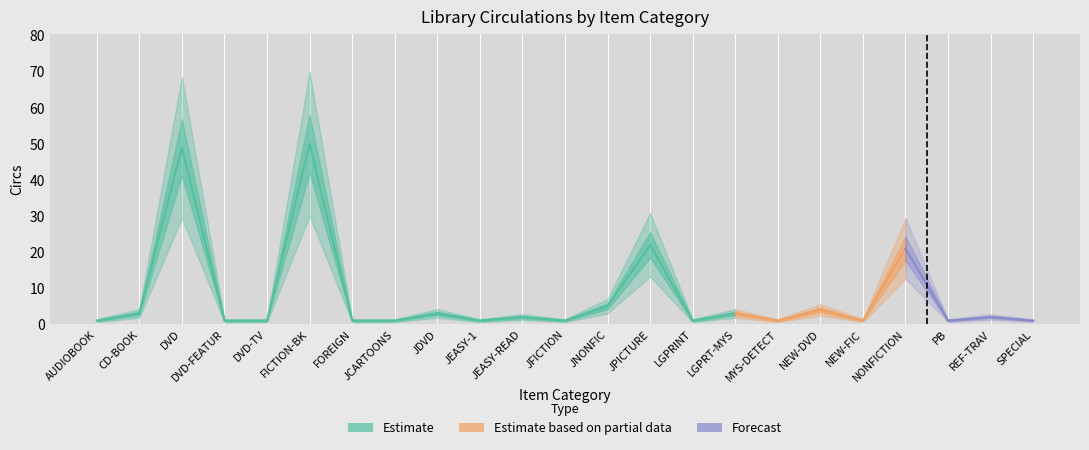

Between LGPRT-MYS and LGPRINT, which is larger?

LGPRT-MYS